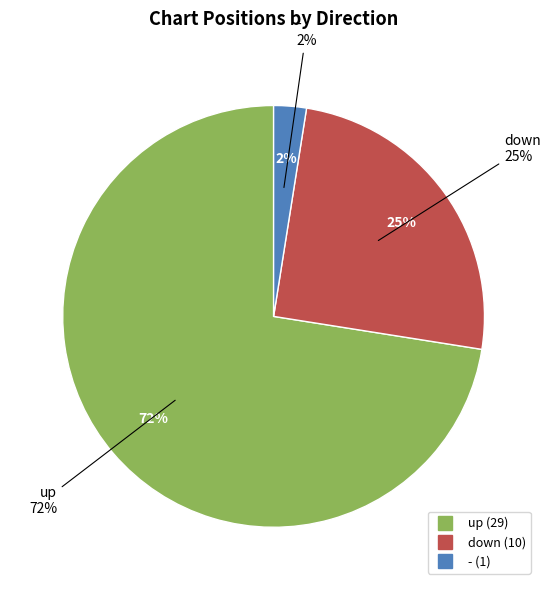

Which category has the smallest portion of the pie?

-